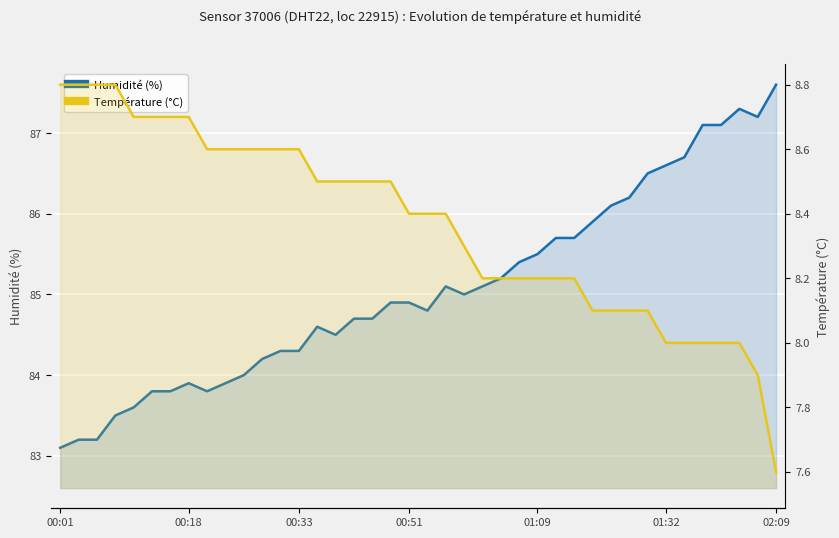

In Humidité (%), how many points are lower than both neighbors (excluding endpoints)?

5